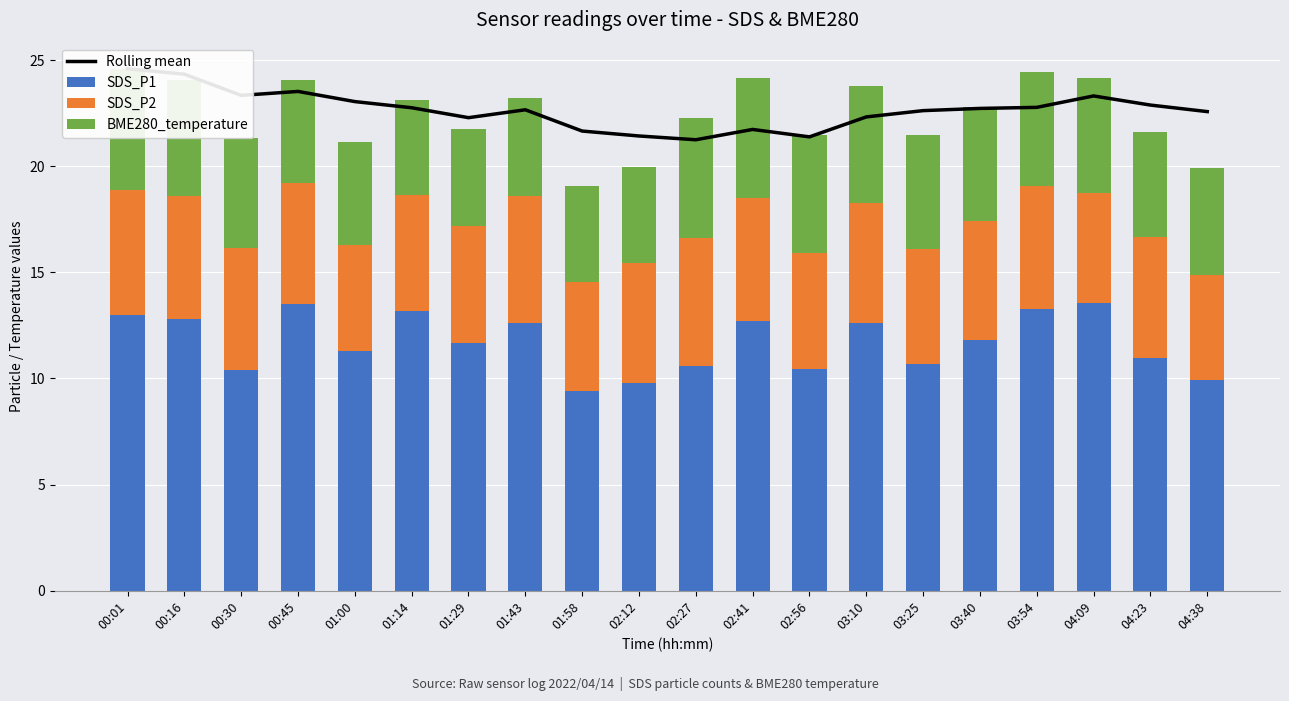

The value of SDS_P1 at 03:10 is 12.6. True or false?

True